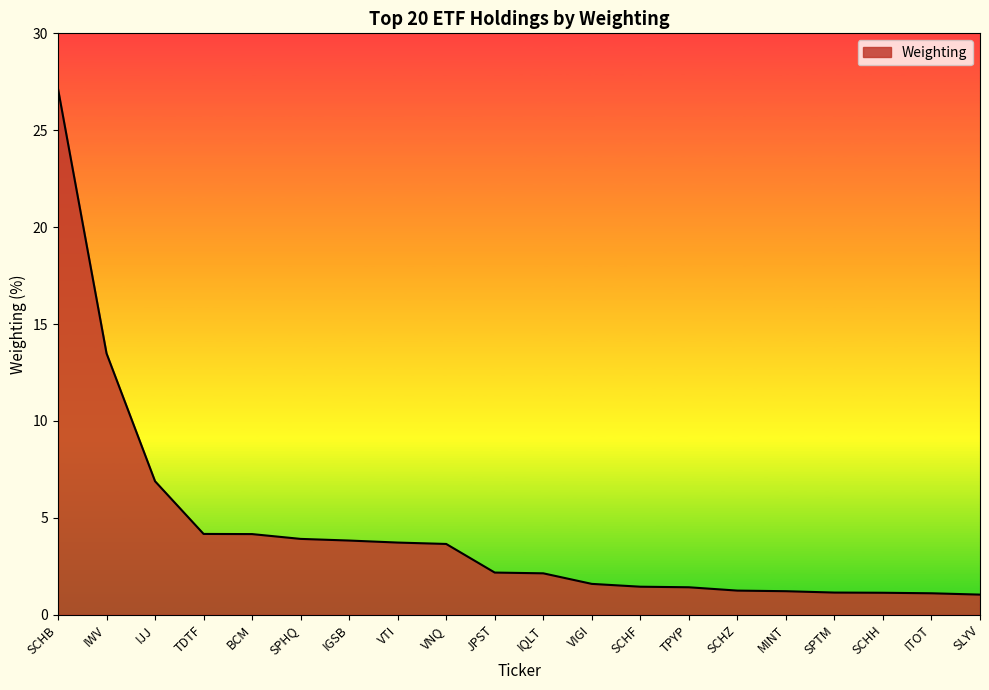

How many lines are shown in the chart?

1